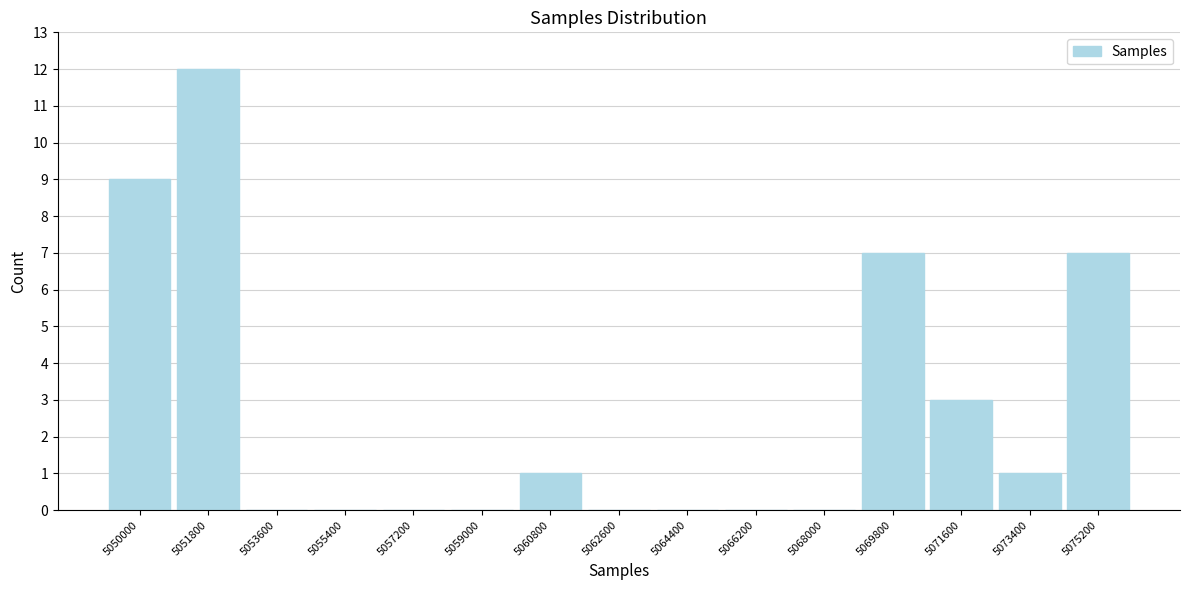

Reading right to left, what are all the values shown in this chart?

5075200=7	5073400=1	5071600=3	5069800=7	5068000=0	5066200=0	5064400=0	5062600=0	5060800=1	5059000=0	5057200=0	5055400=0	5053600=0	5051800=12	5050000=9